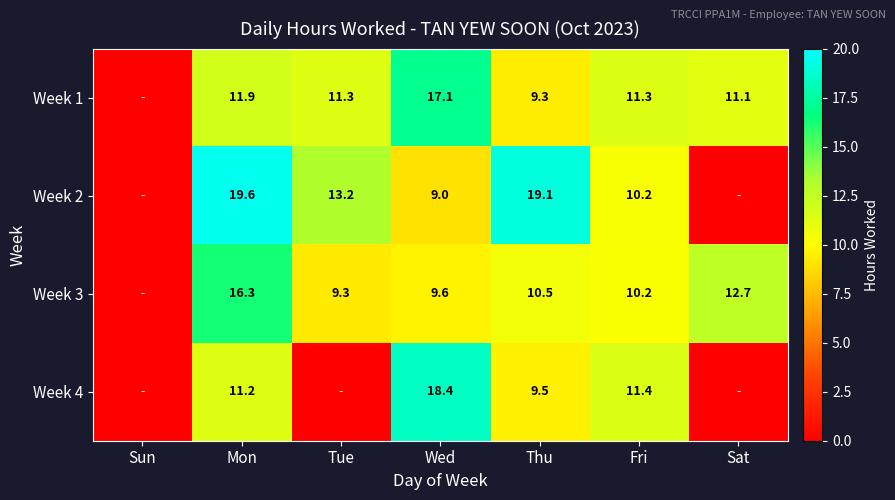

What is the total value across all series at Thu?

48.4